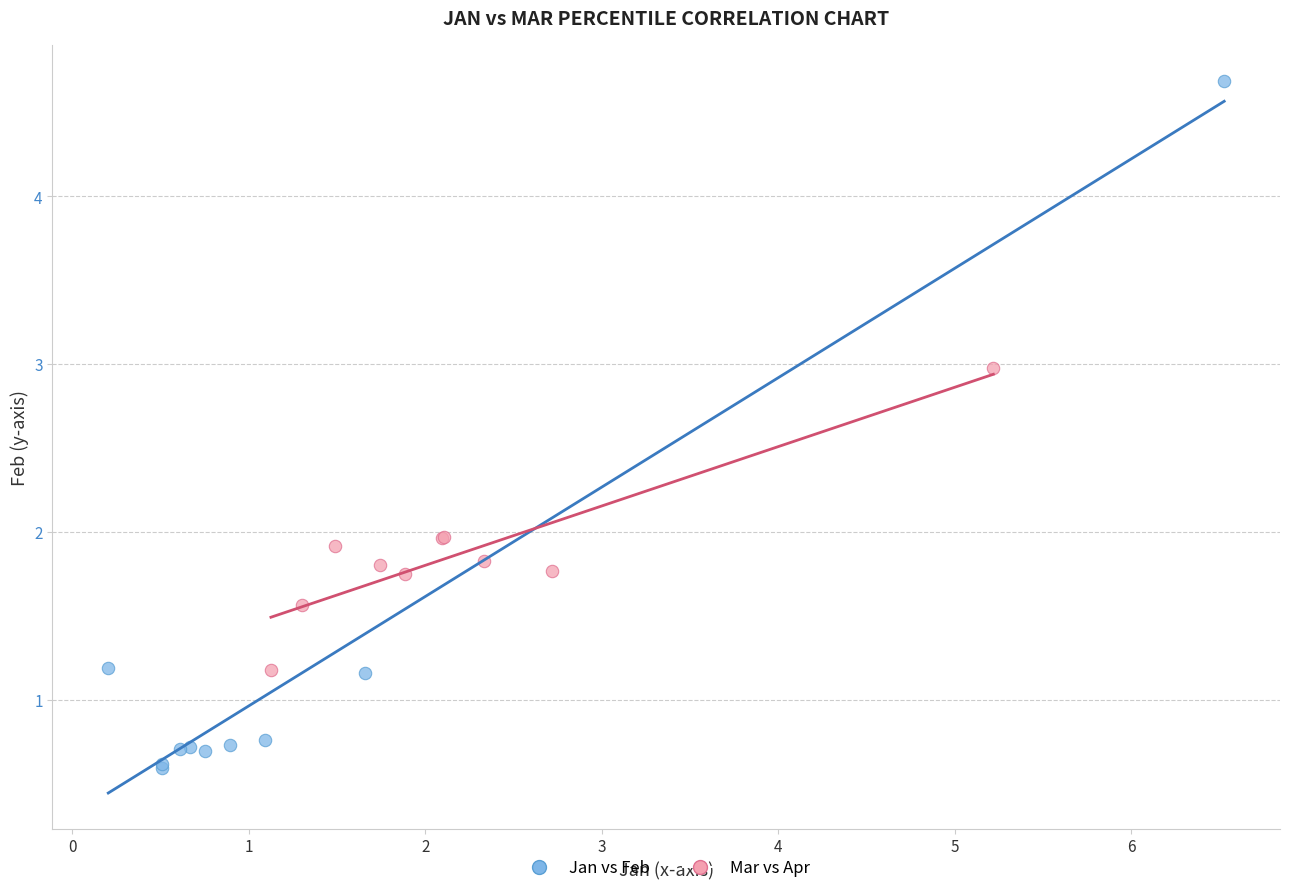

Which series has the widest spread of Y values?

Jan vs Feb